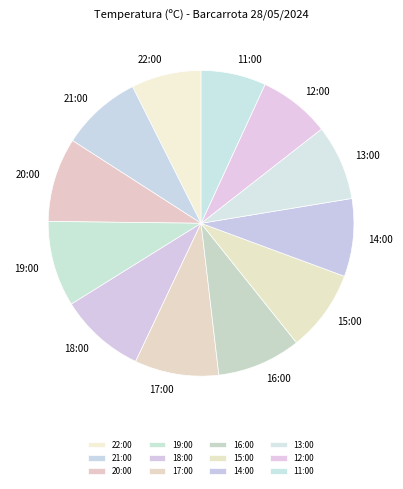

Approximately how many times larger is the value at 20:00 compared to 15:00?

1.0